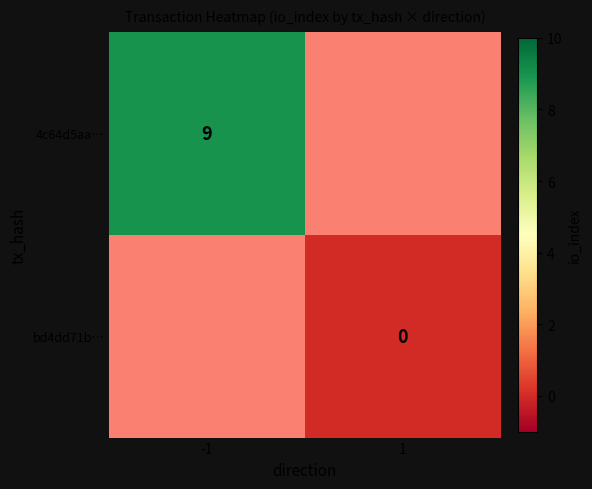

The value of 4c64d5aa… at -1 is 9. True or false?

True